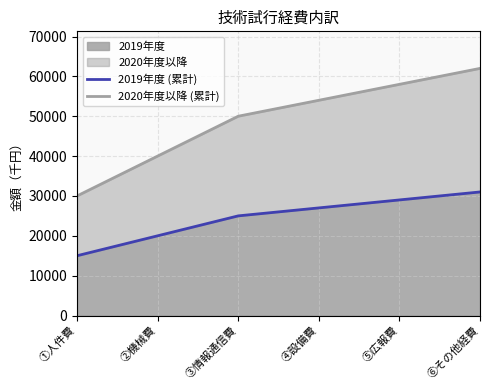

Count the 2019年度 (累計) values in the range 20000 to 29000.

4